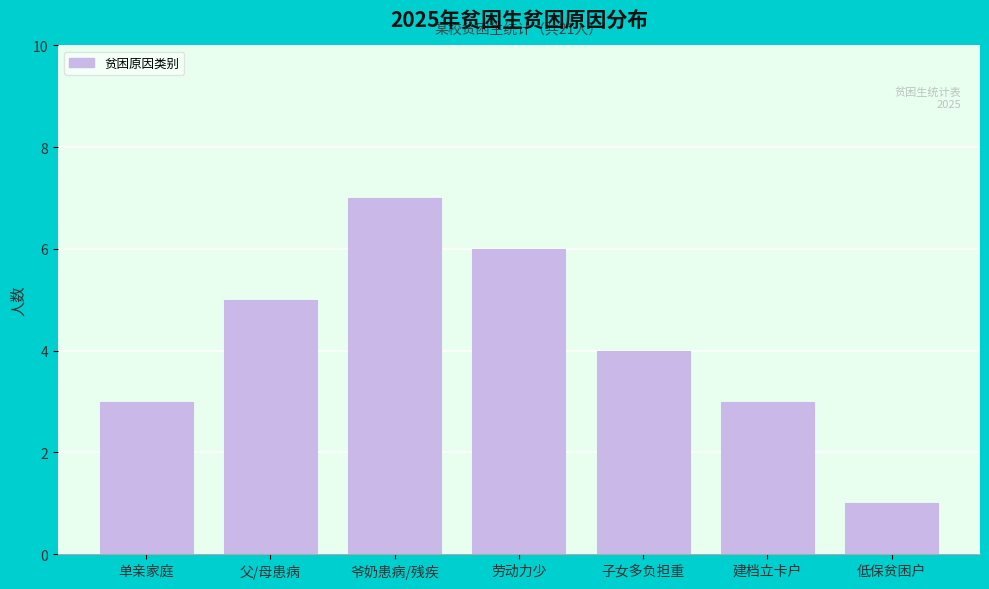

Reading left to right, extract all data points from this chart.

3	5	7	6	4	3	1